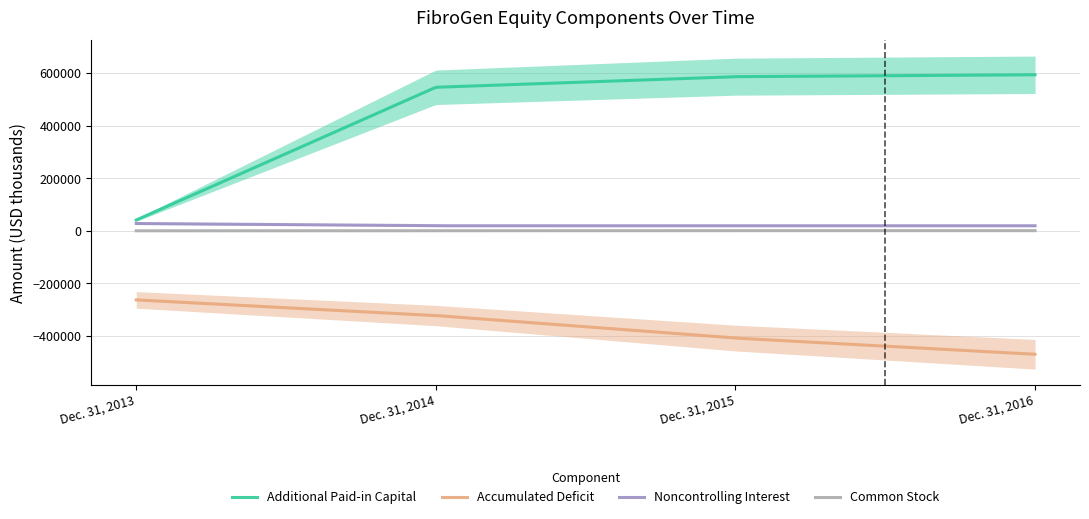

Between Dec. 31, 2014 and Dec. 31, 2013, which is larger?

Dec. 31, 2014